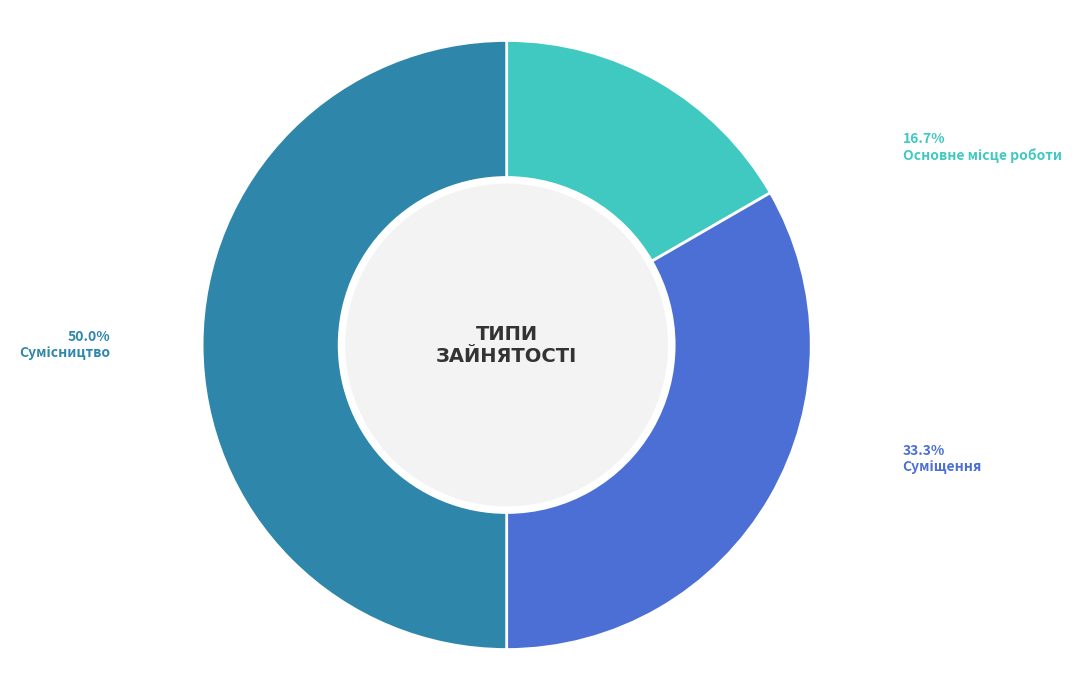

Count the number of slices in the pie.

3